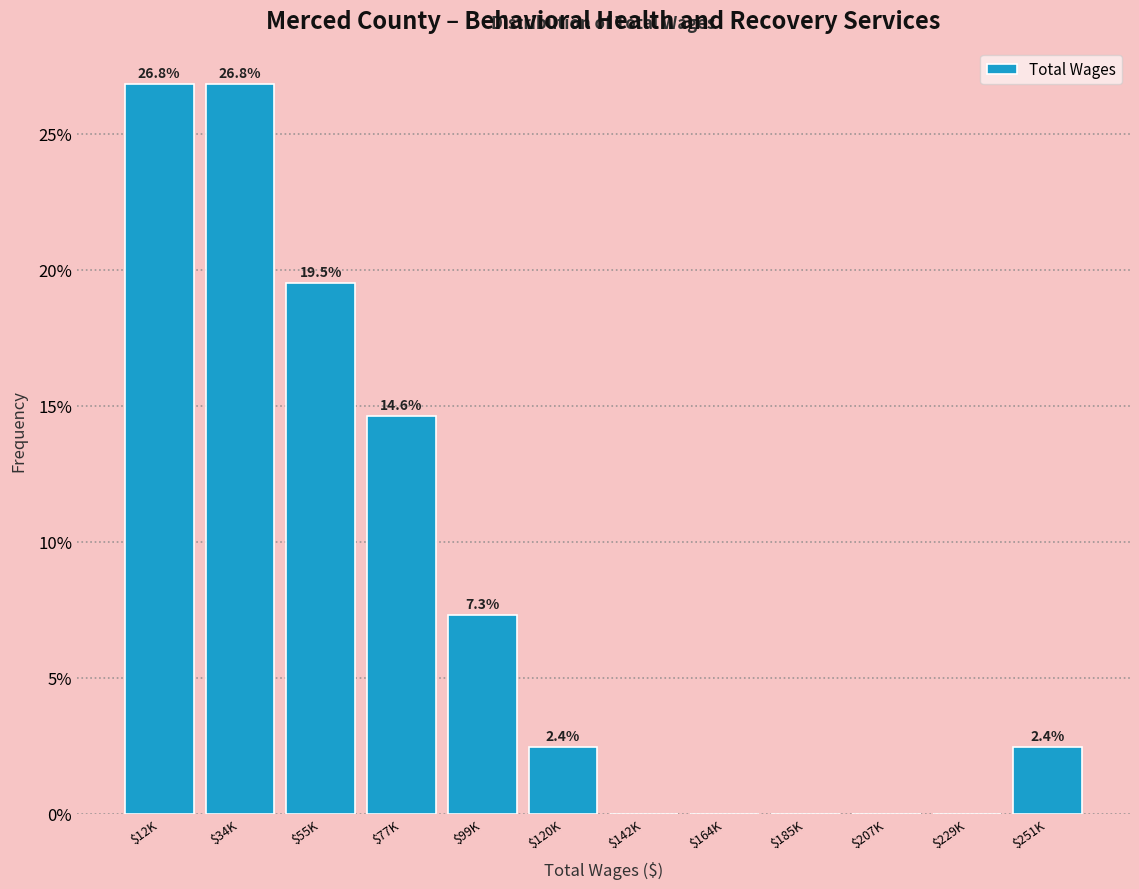

What is the maximum value shown in the chart?

26.8